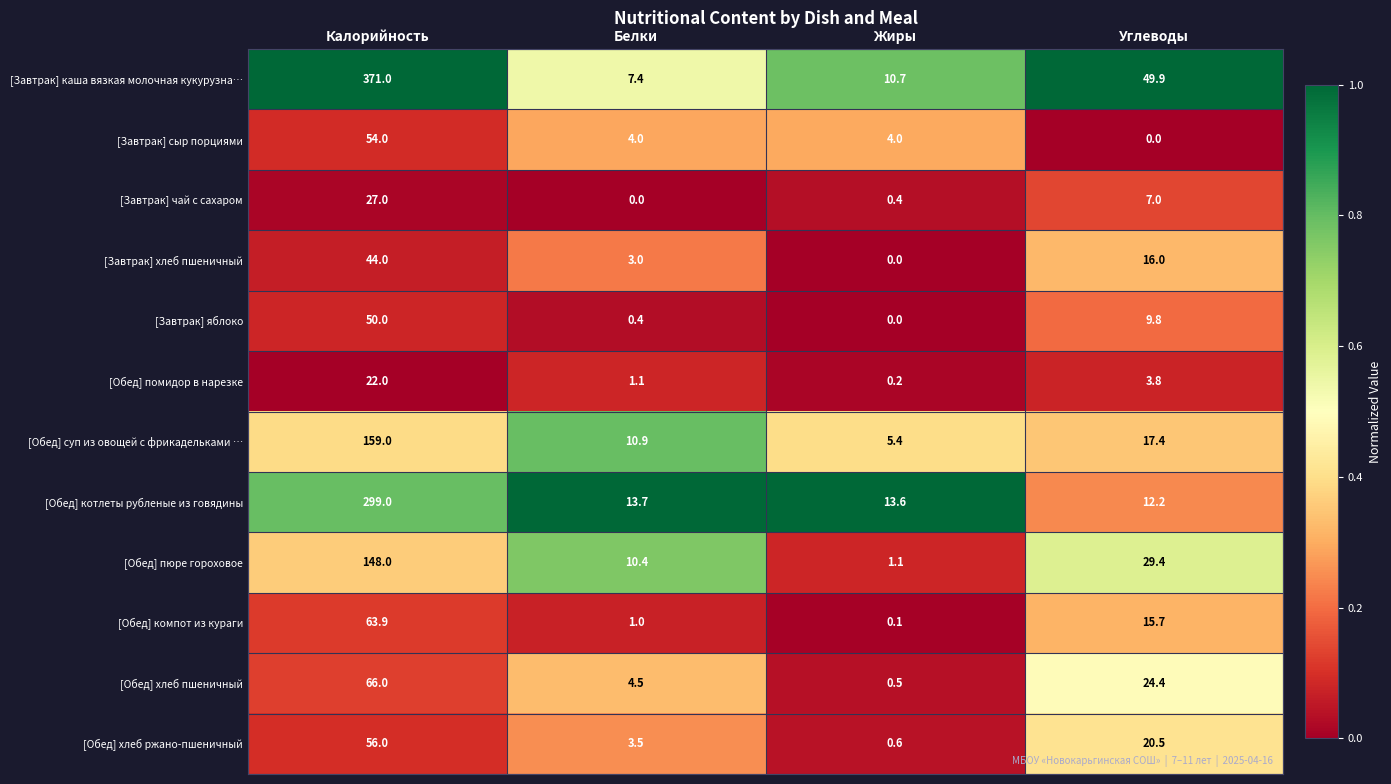

What is the difference between the highest and lowest values at Жиры?

13.6